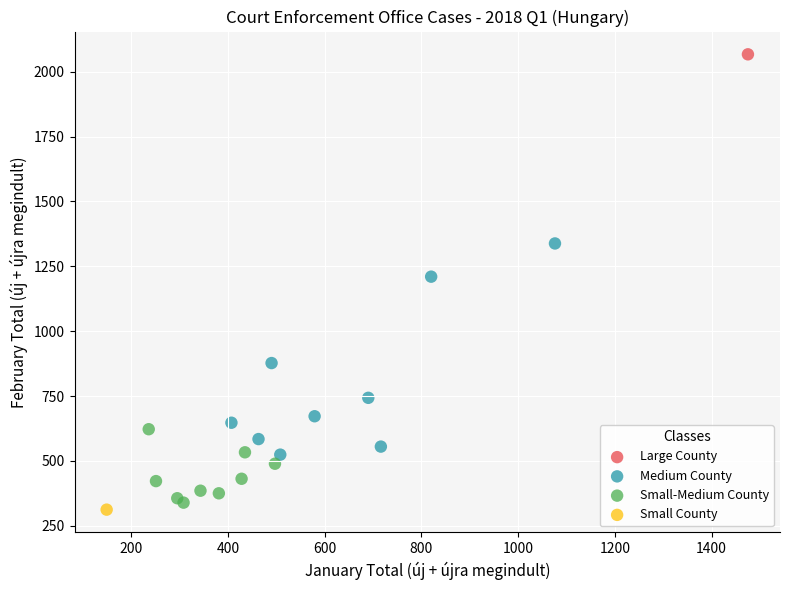

Which series contains the highest Y value?

Large County